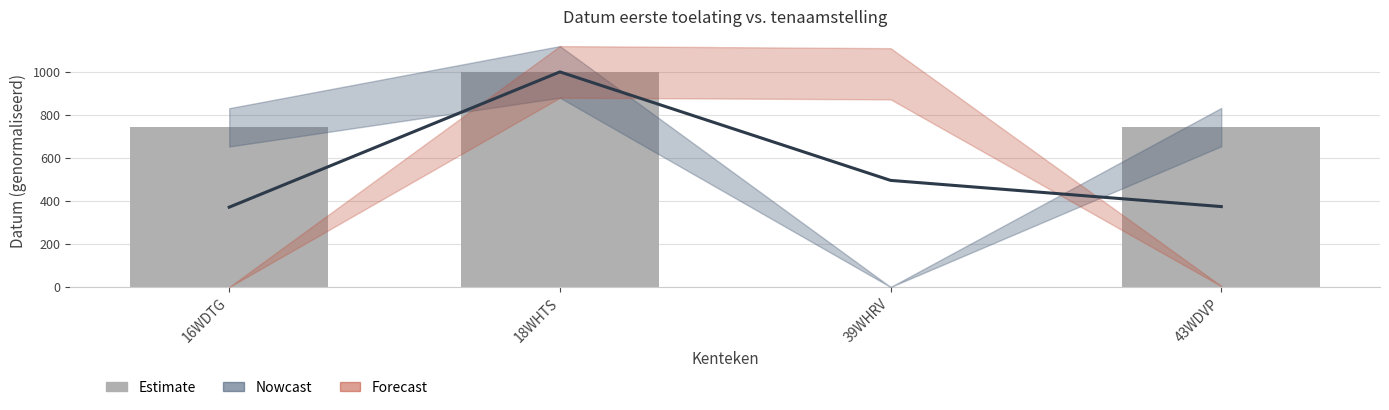

Reading left to right, list all the values displayed in this chart.

16WDTG=742.2	18WHTS=1000.0	39WHRV=0.0	43WDVP=743.3